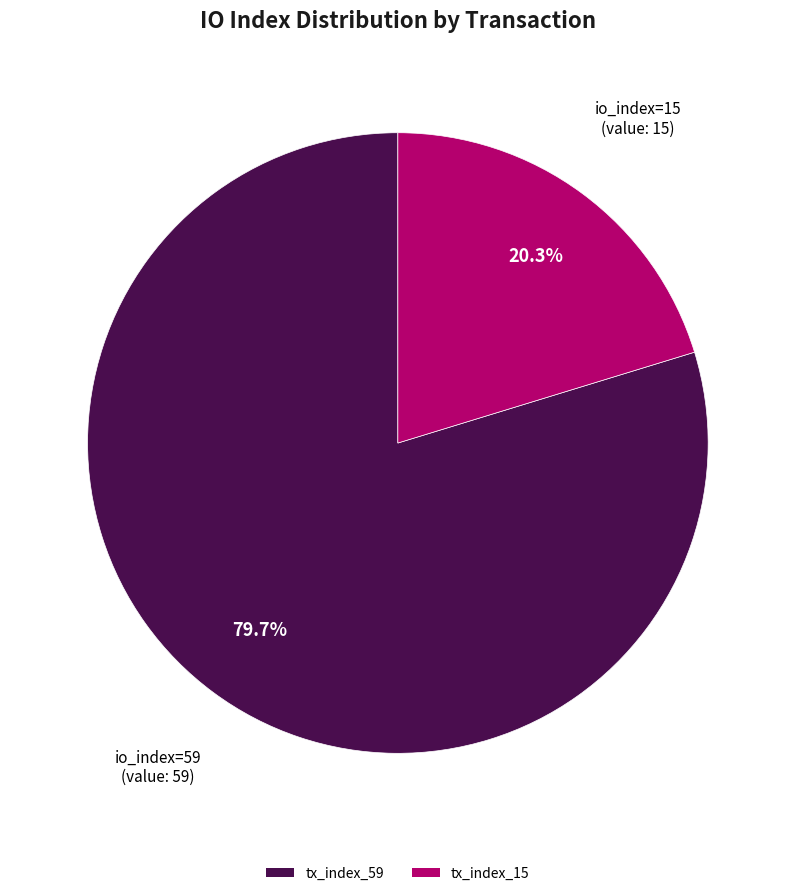

Approximately how many times larger is the value at tx_index_59 compared to tx_index_15?

3.9